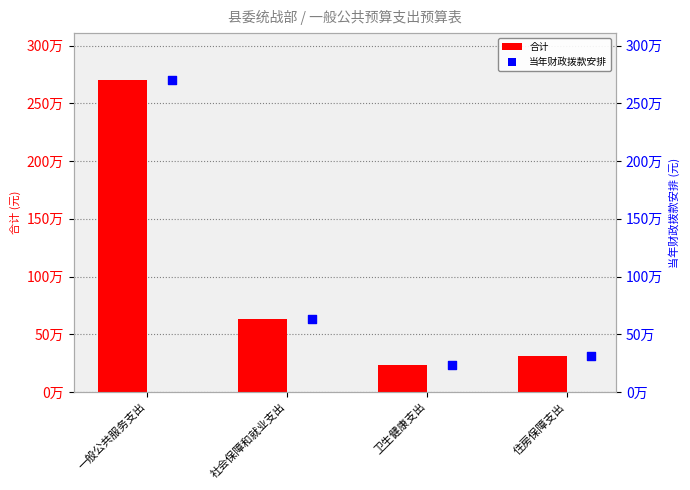

What are all the series names shown in the legend?

合计, 当年财政拨款安排